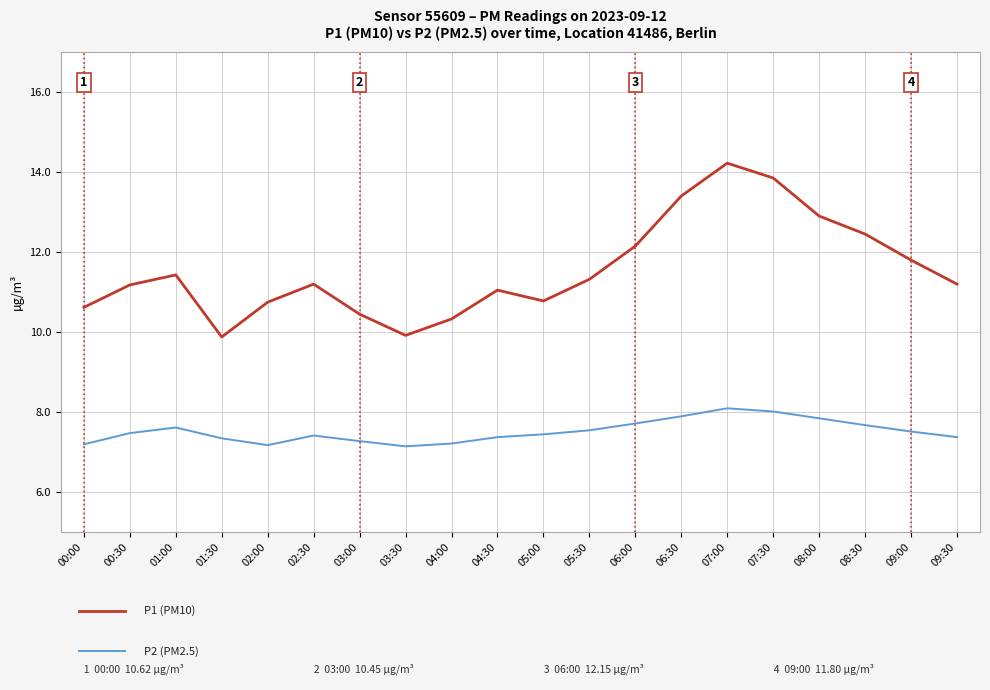

What position from the left is 02:30?

6